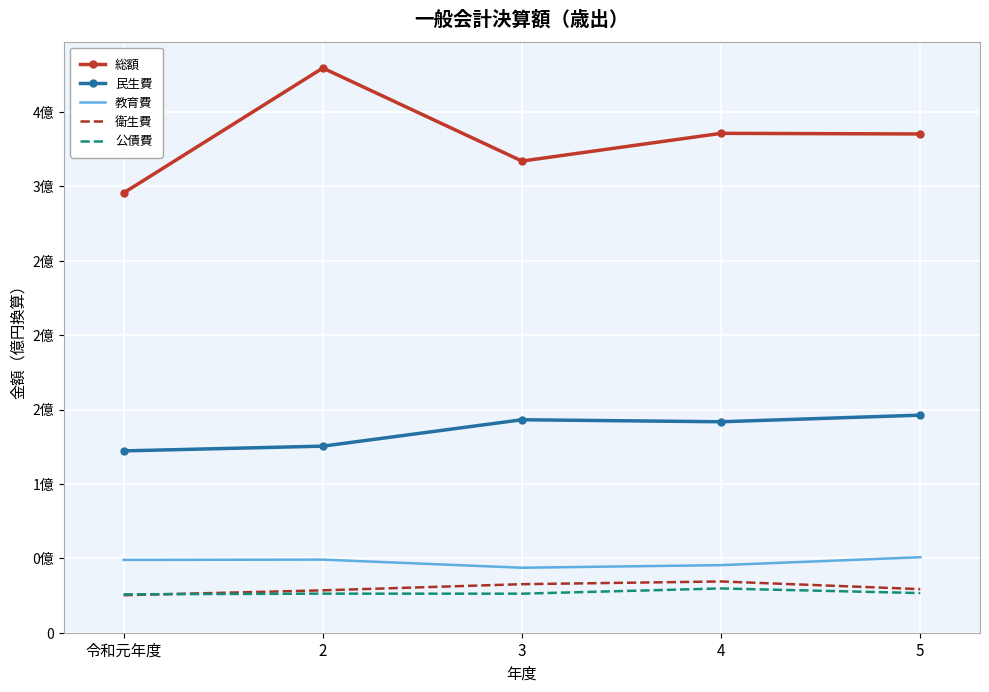

What are all the series names shown in the legend?

総額, 民生費, 教育費, 衛生費, 公債費